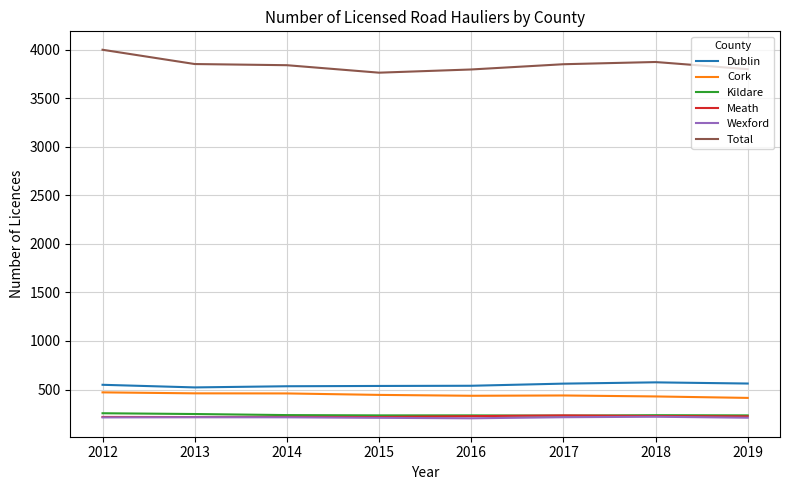

The Wexford series shows 356 at 2012. True or false?

False